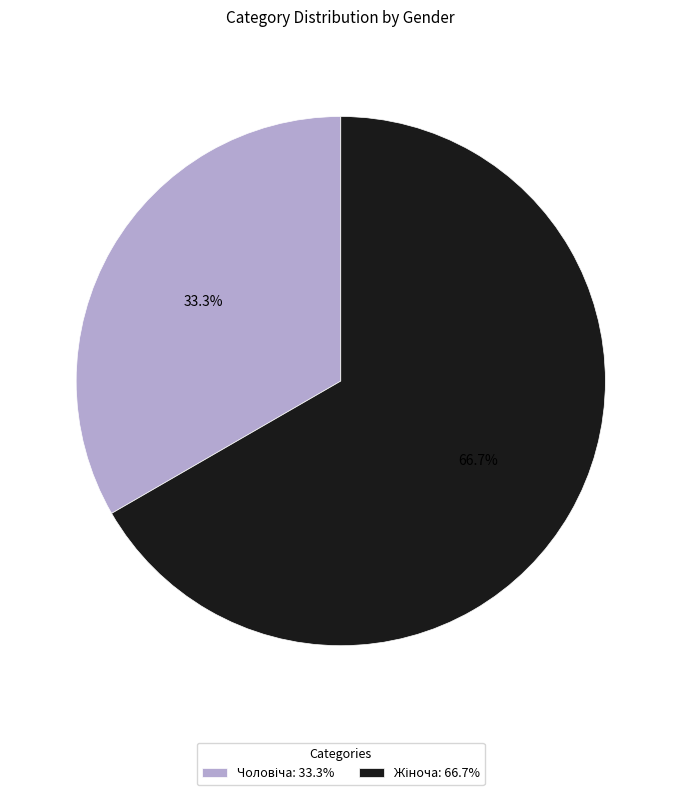

Is there a majority slice in this chart?

Yes